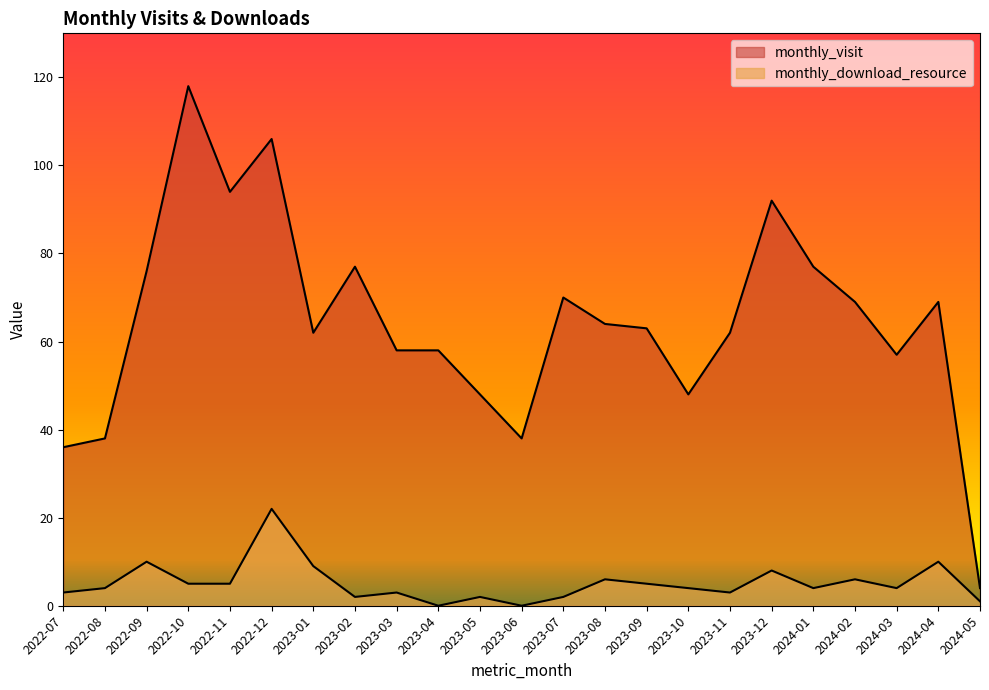

What is the value of the monthly_download_resource point at the 2nd from the left?

4